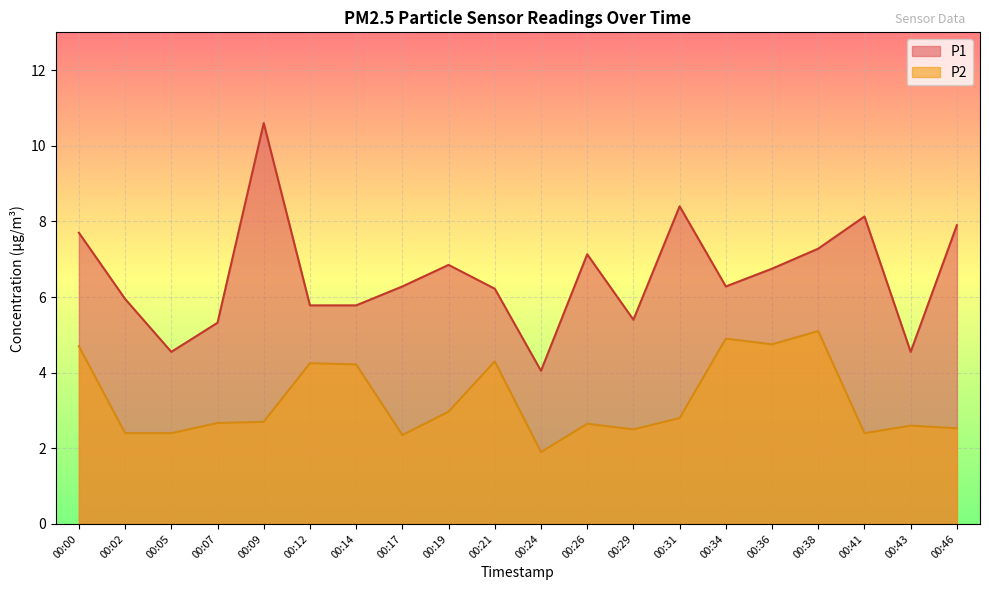

What are all the series names shown in the legend?

P1, P2